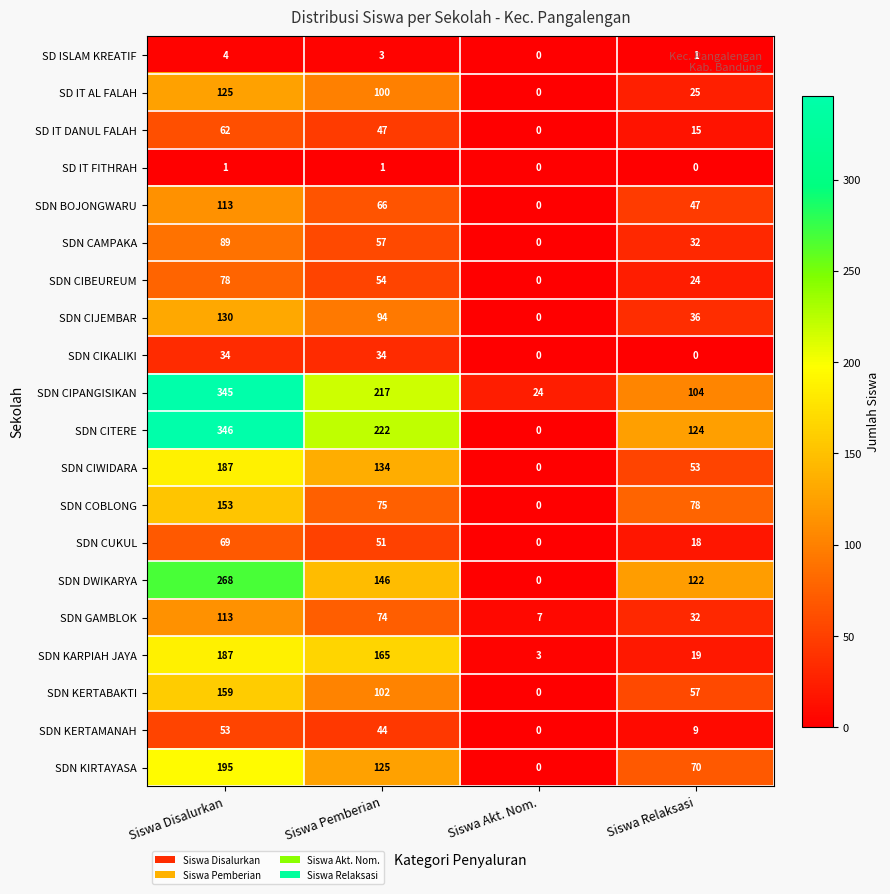

At which label is SDN CAMPAKA closest to 44?

Siswa Relaksasi